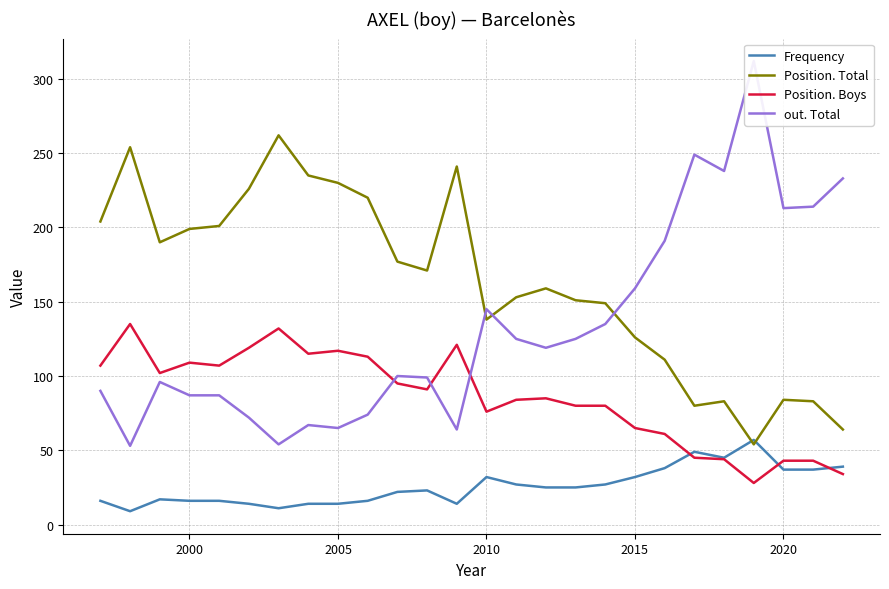

Is it true that Position. Boys equals 65 at 2015?

True